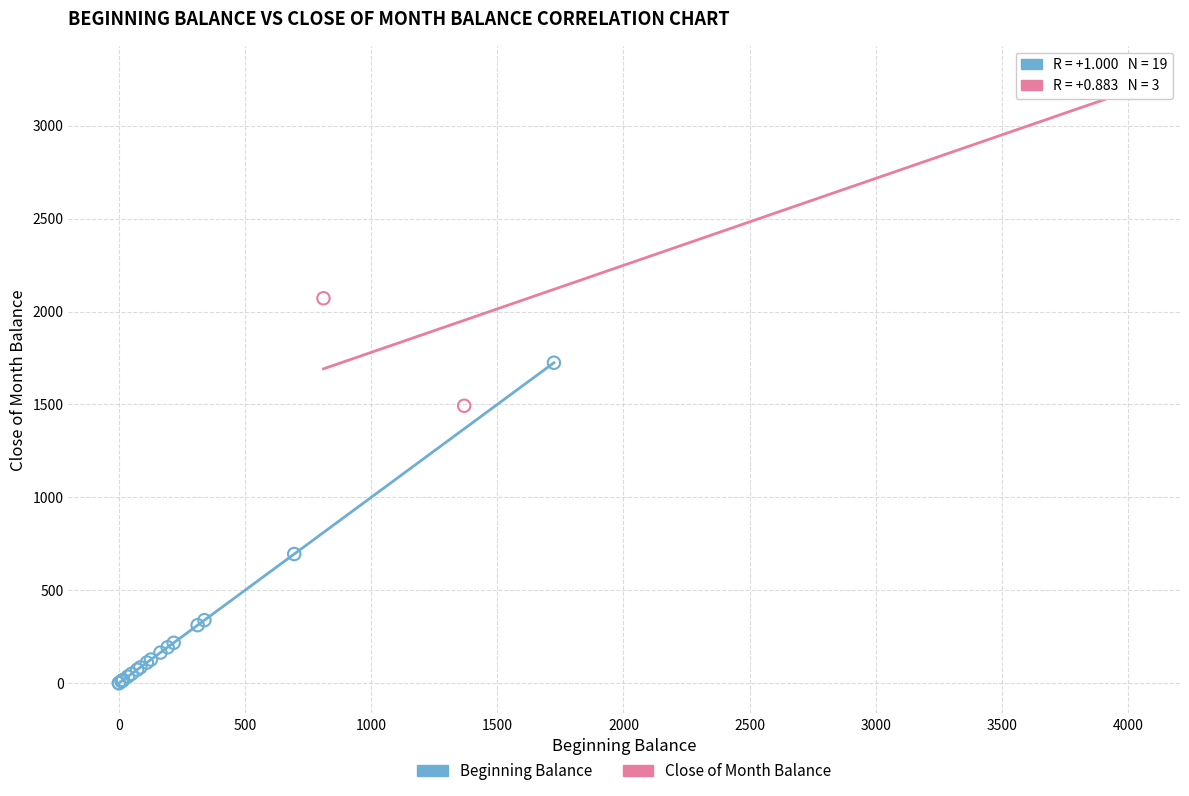

What are all the series names shown in the legend?

Beginning Balance, Close of Month Balance